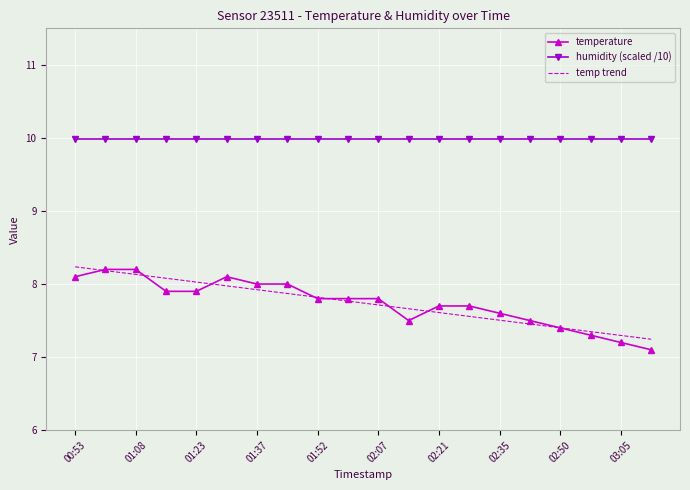

Which series has the largest range (max minus min)?

temperature